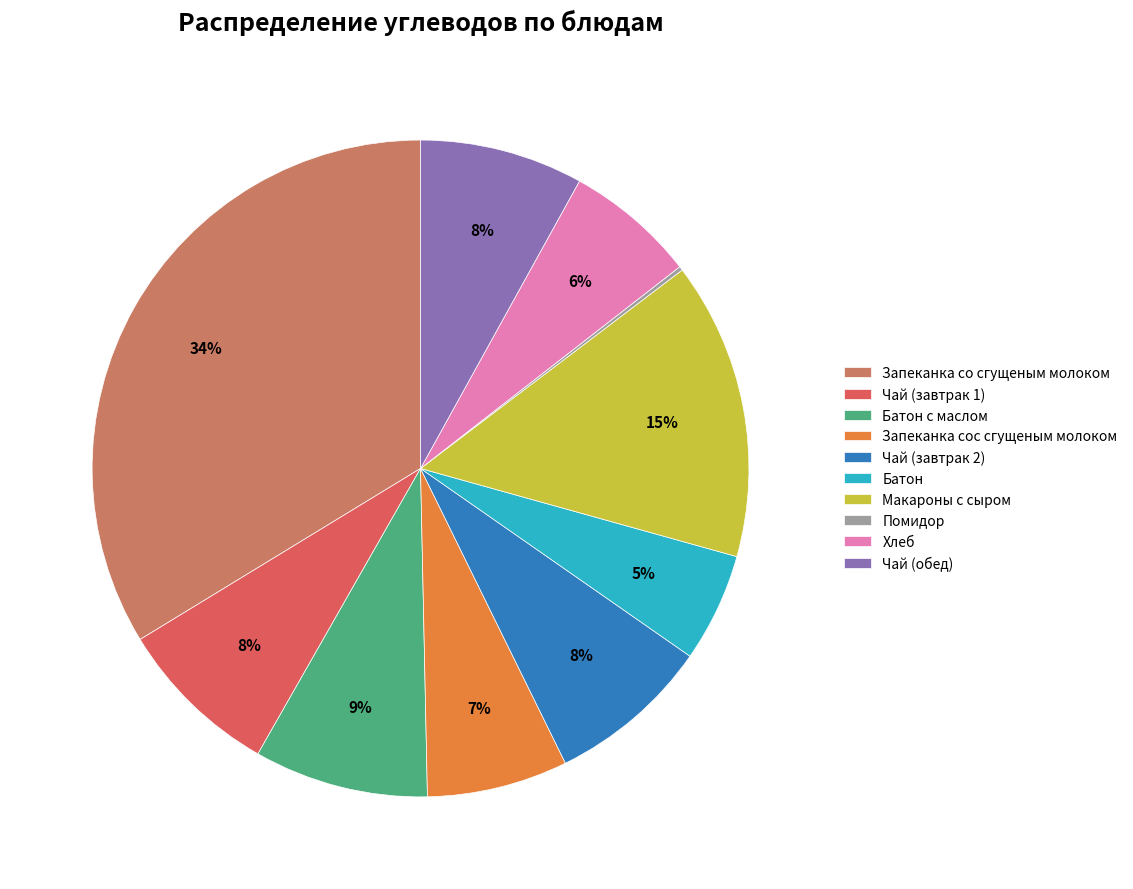

To the nearest percent, what is the average slice percentage?

10%